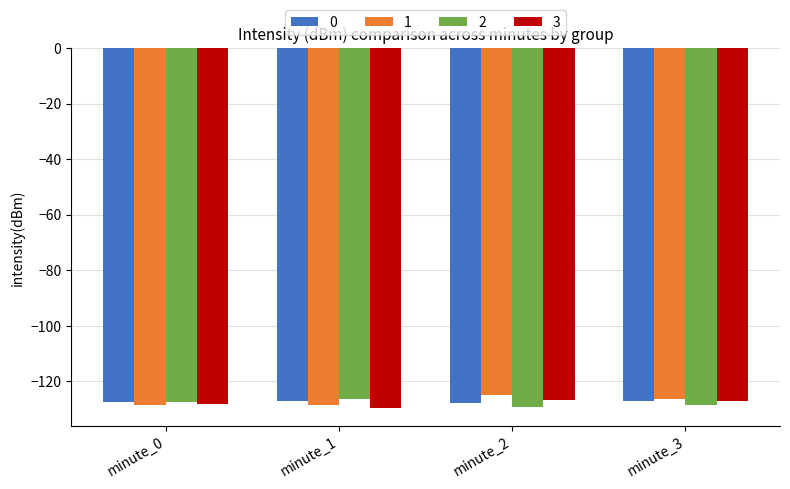

The value of 0 at minute_3 is -127.0. True or false?

True